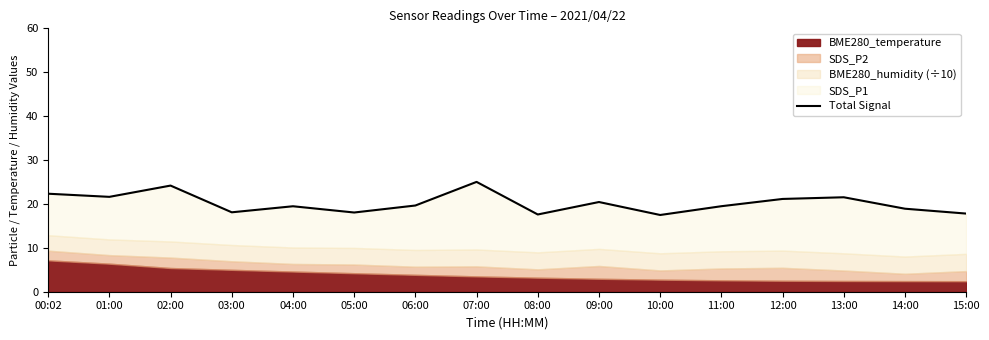

What position from the left is 07:00?

8